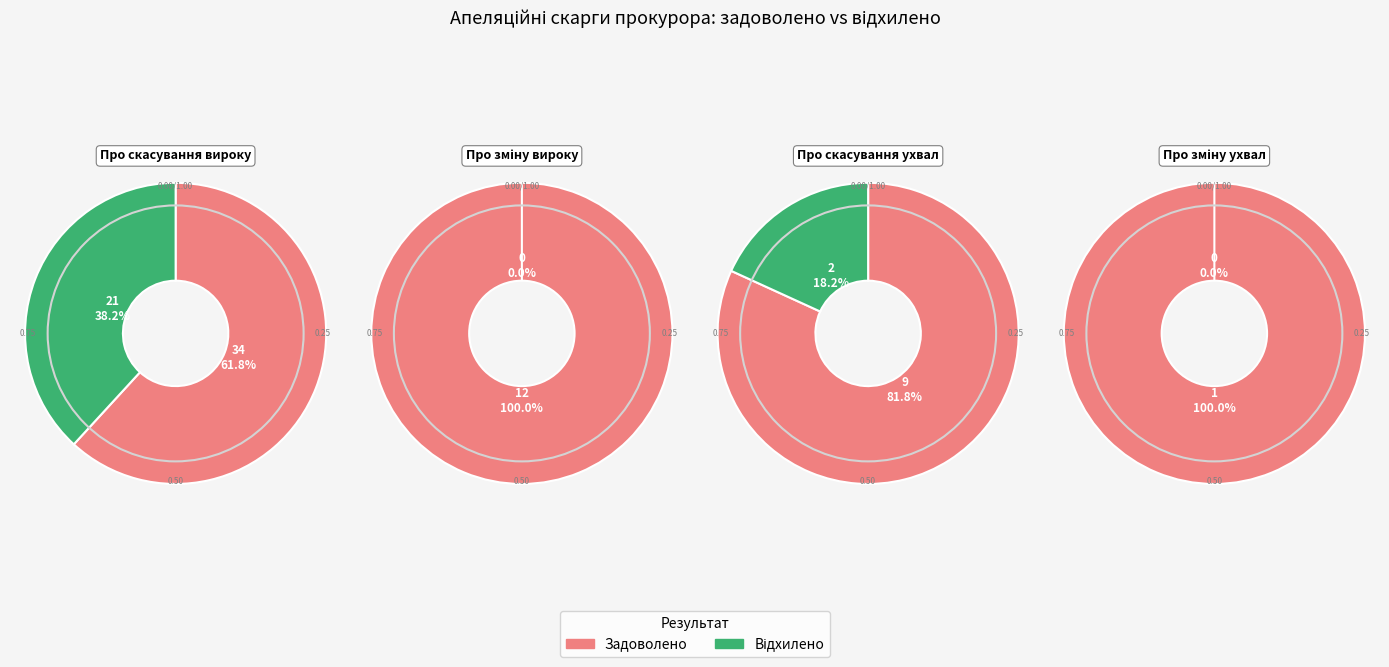

What is the largest slice in the pie chart?

Про скасування вироку